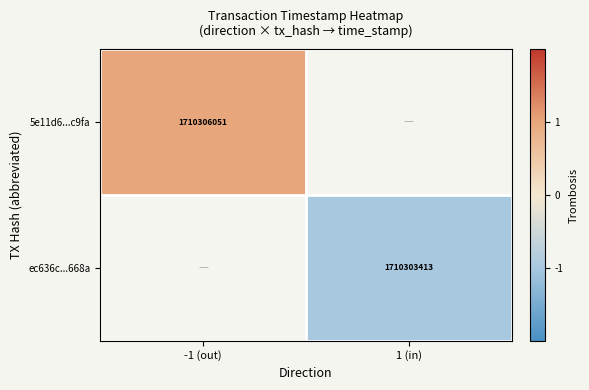

Is it true that ec636c...668a equals 733258377 at 1 (in)?

False